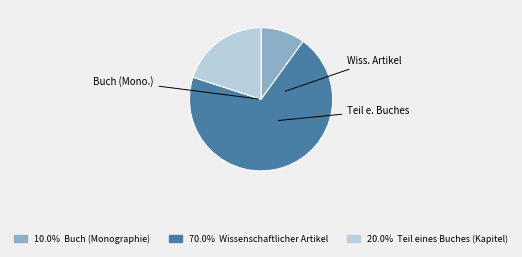

Is there a majority slice in this chart?

Yes